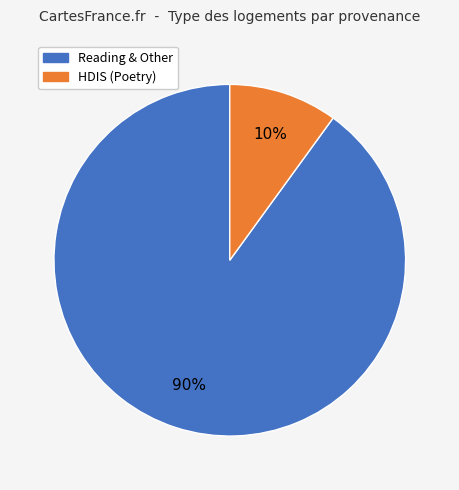

Is there any slice that represents more than half of the pie?

Yes